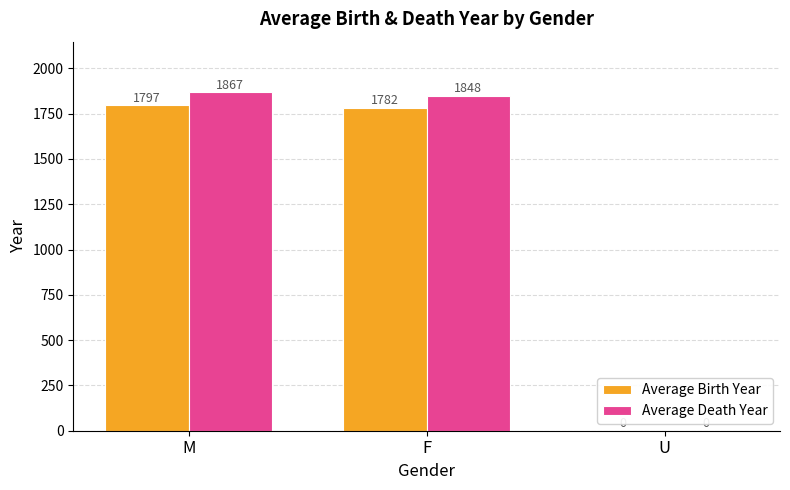

Between M and U, which series saw the biggest shift?

Average Death Year